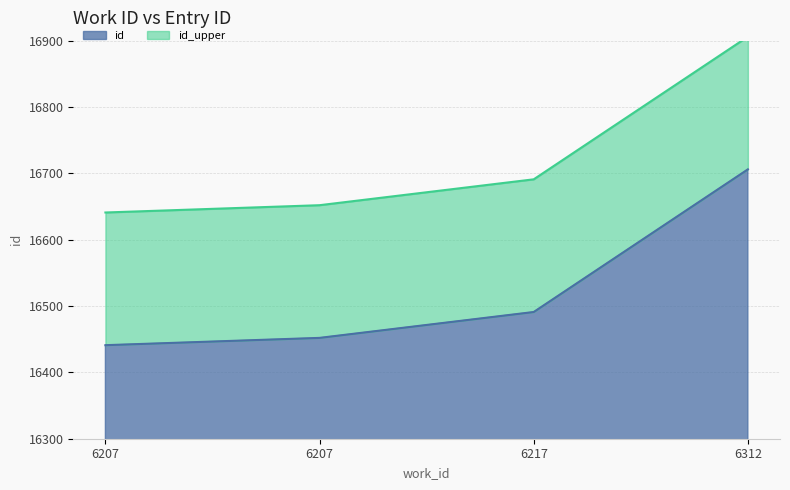

Does the chart display data point markers on the line(s)?

No